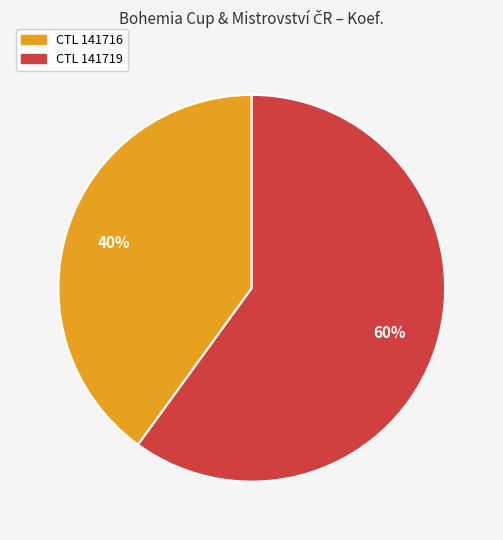

Is there a majority slice in this chart?

Yes